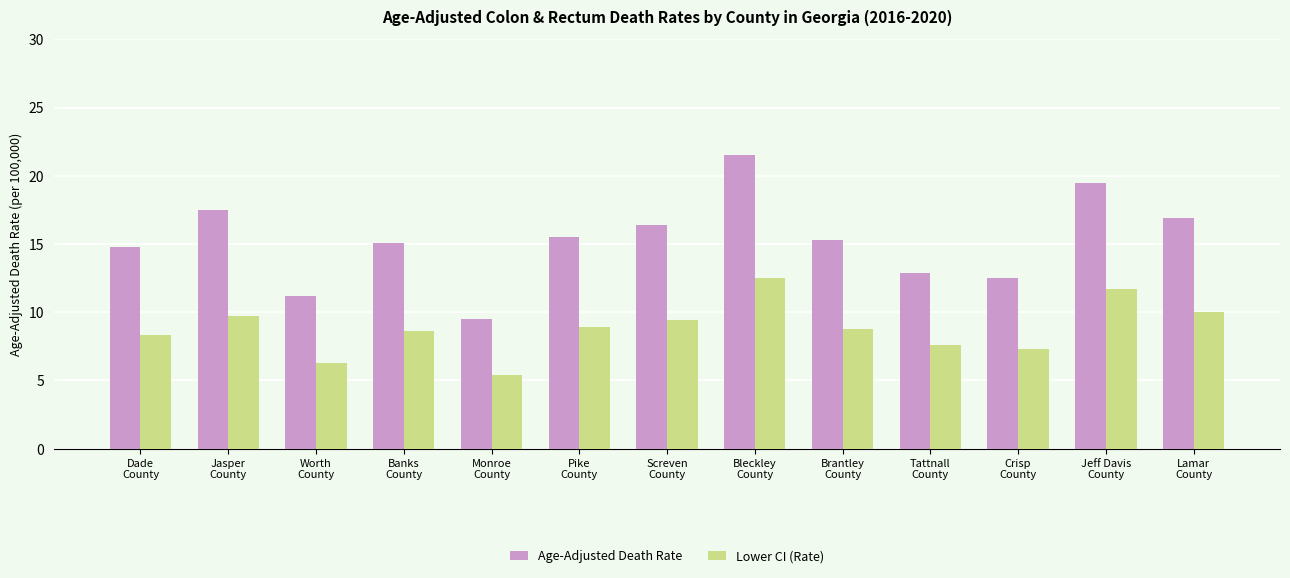

Which series has the largest range (max minus min)?

Age-Adjusted Death Rate